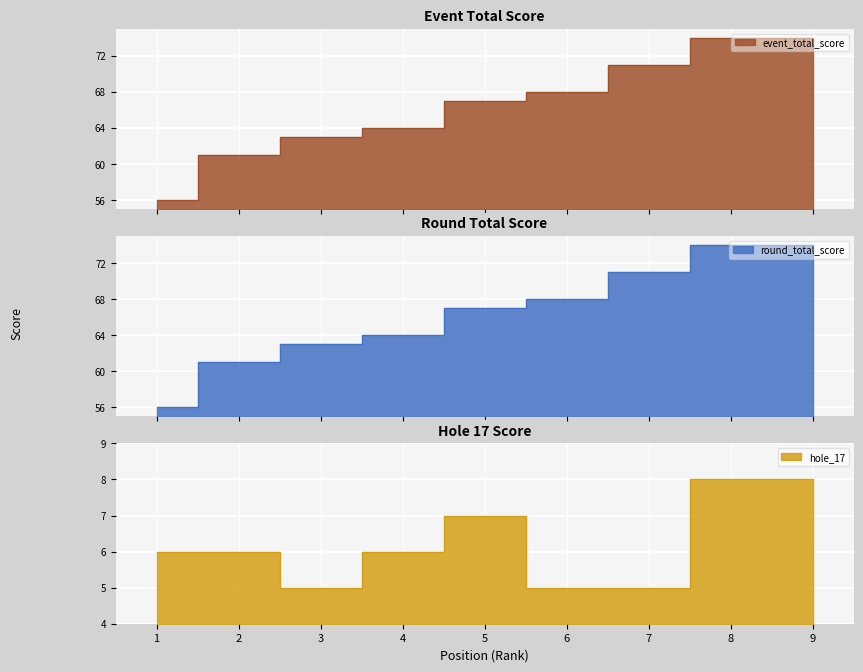

Is it true that round_total_score equals 111 at 6?

False